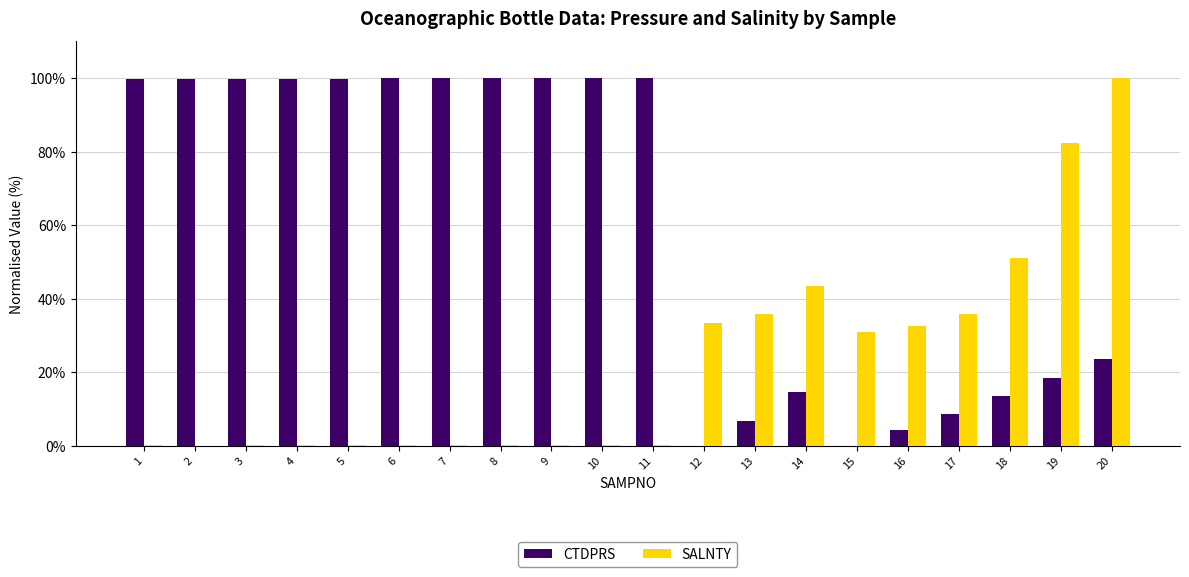

Between 17 and 19, which series saw the biggest shift?

SALNTY